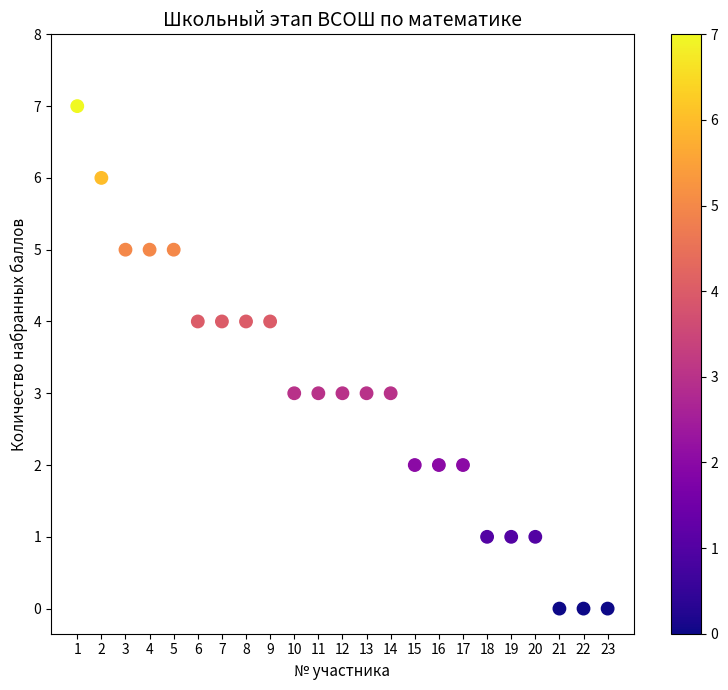

What is the range of Y values (max minus min)?

7